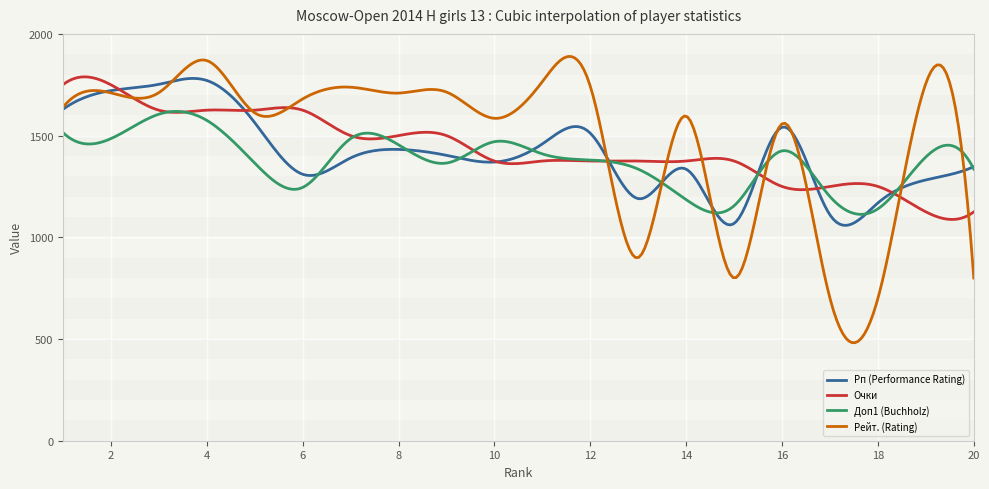

What is the highest value of the Доп1 (Buchholz) series?

1618.9